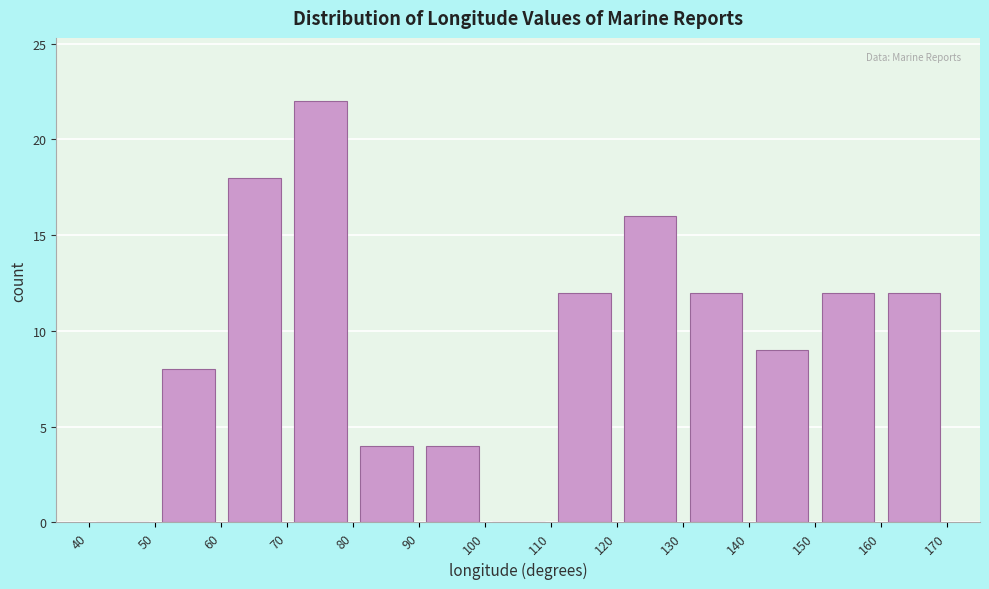

Reading left to right, list every bar in this chart as the range it spans on the x-axis followed by its height. The values are not printed on the chart, so give them approximately, as read against the axis.

40 to 50: 0
50 to 60: 8
60 to 70: 18
70 to 80: 22
80 to 90: 4
90 to 100: 4
100 to 110: 0
110 to 120: 12
120 to 130: 16
130 to 140: 12
140 to 150: 9
150 to 160: 12
160 to 170: 12